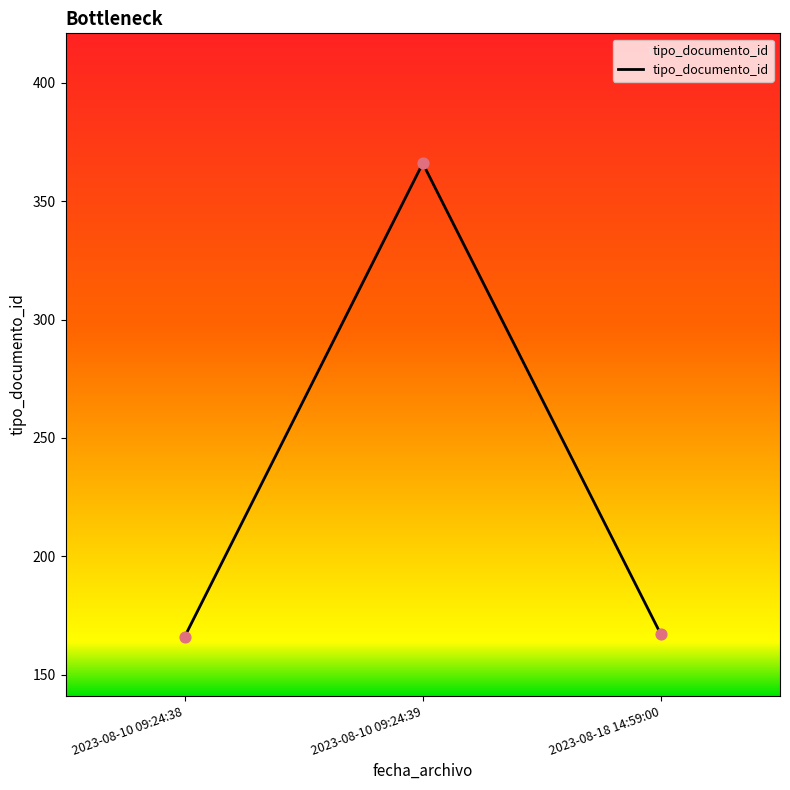

What is the change in value from 2023-08-10 09:24:39 to 2023-08-18 14:59:00?

-199